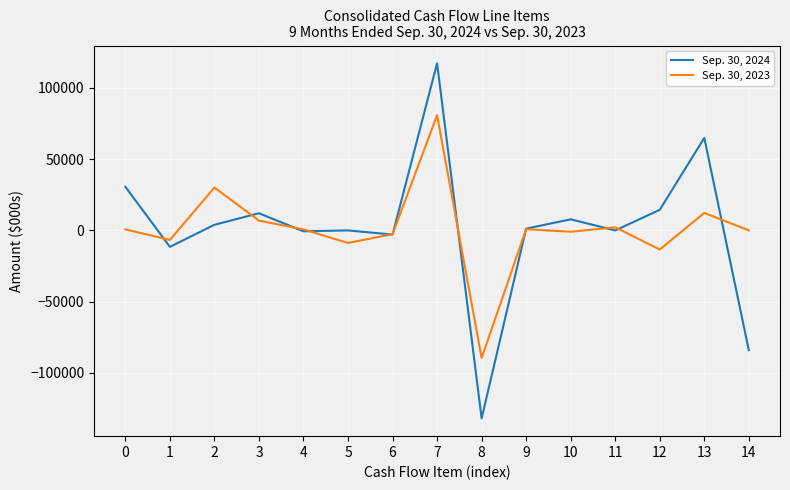

List the series in order of their peak value, lowest first.

Sep. 30, 2023, Sep. 30, 2024